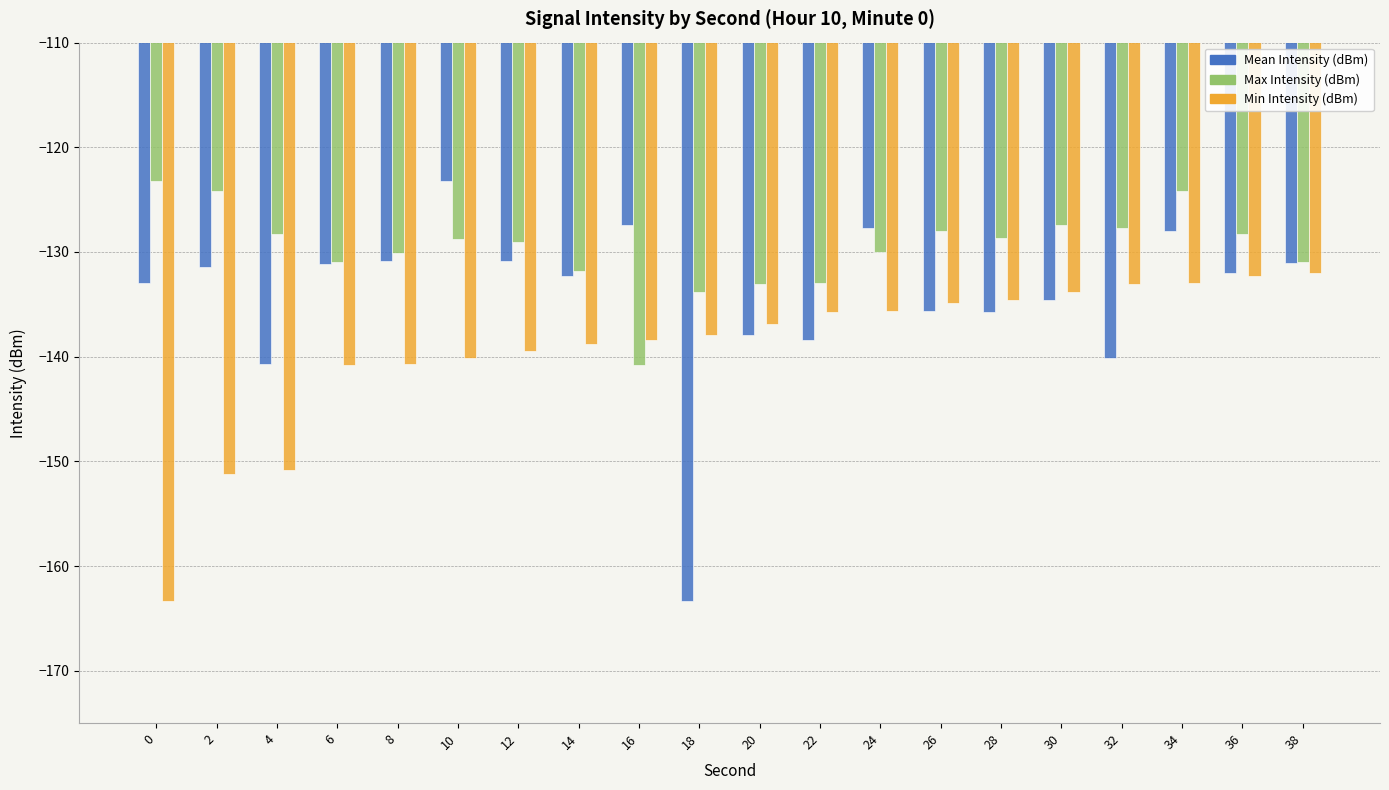

Rank the series by their average value, from lowest to highest.

Min Intensity (dBm), Mean Intensity (dBm), Max Intensity (dBm)